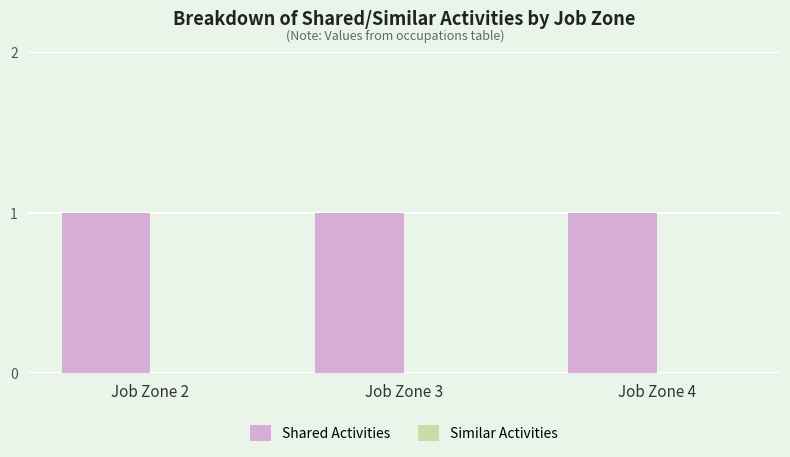

What value does the Shared Activities series have at Job Zone 3?

1